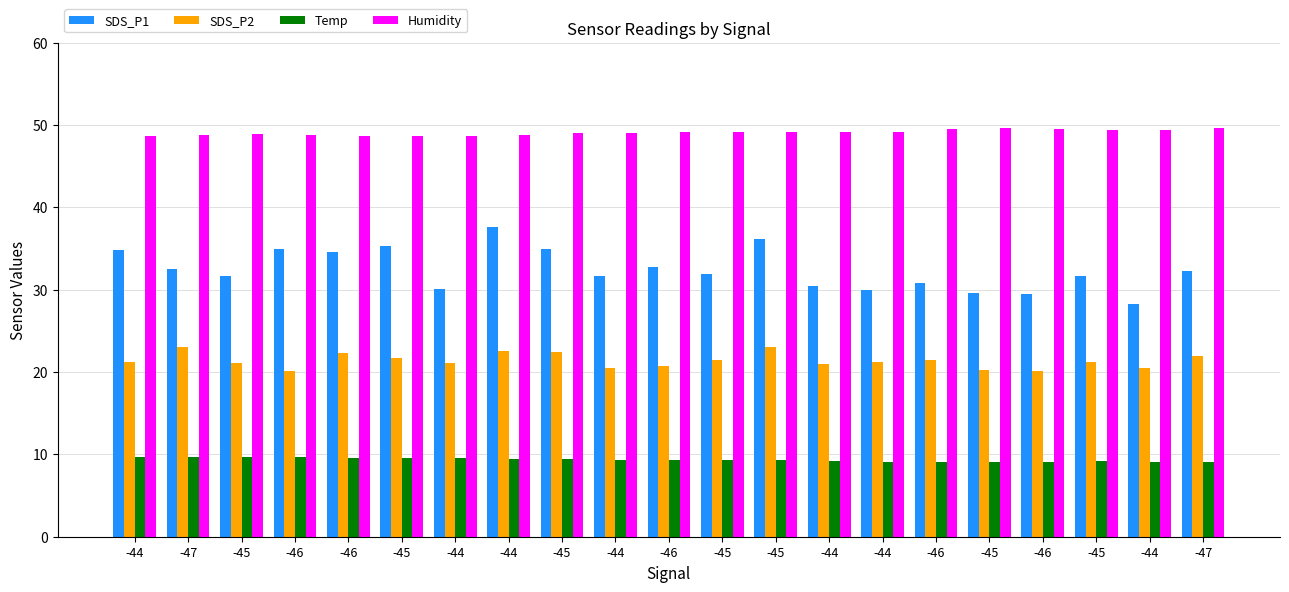

What is the approximate value of SDS_P2 at -44?

21.1